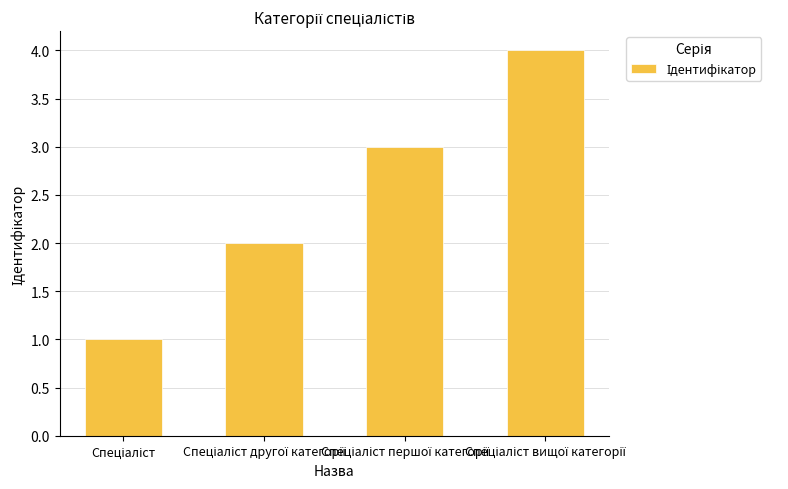

What is the greatest value displayed?

4